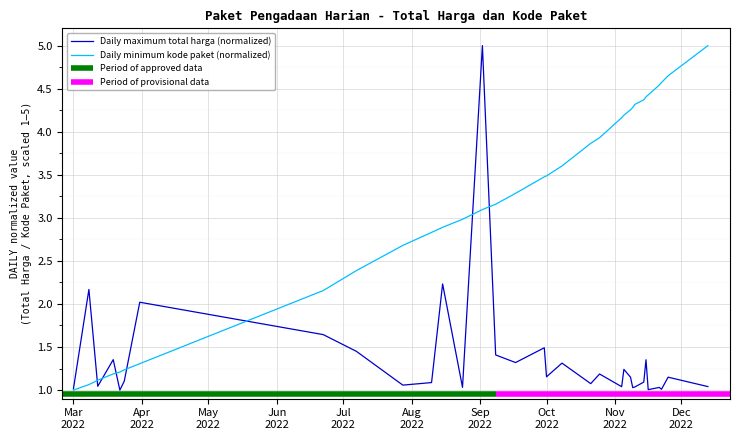

Which series has the largest total across all categories?

kode_paket